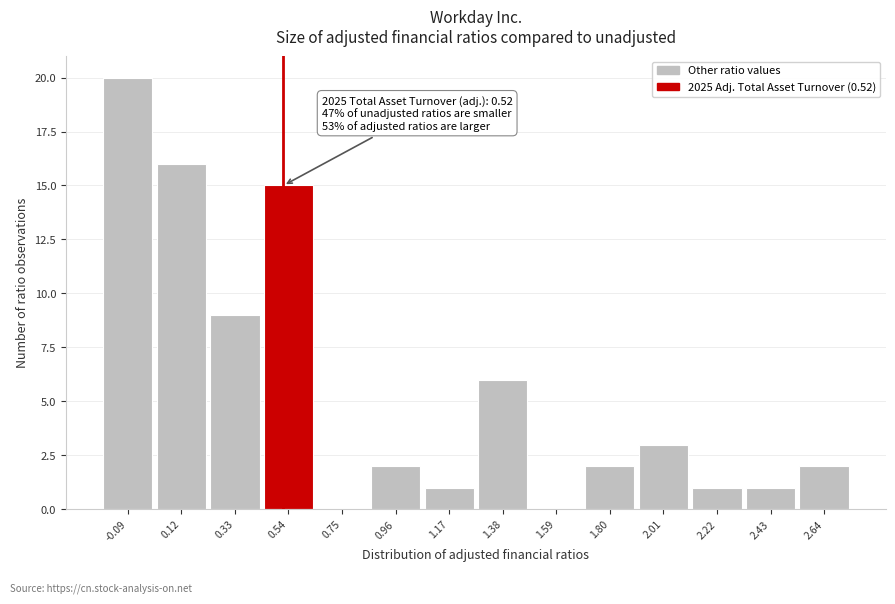

Which range on the x-axis has the tallest bar?

-0.20 to 0.00